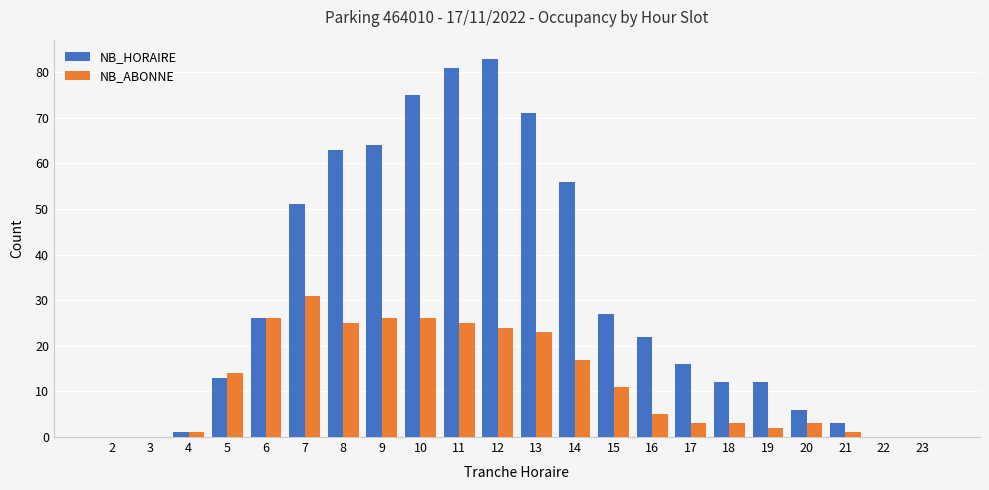

Is it true that NB_HORAIRE equals 83 at 12?

True